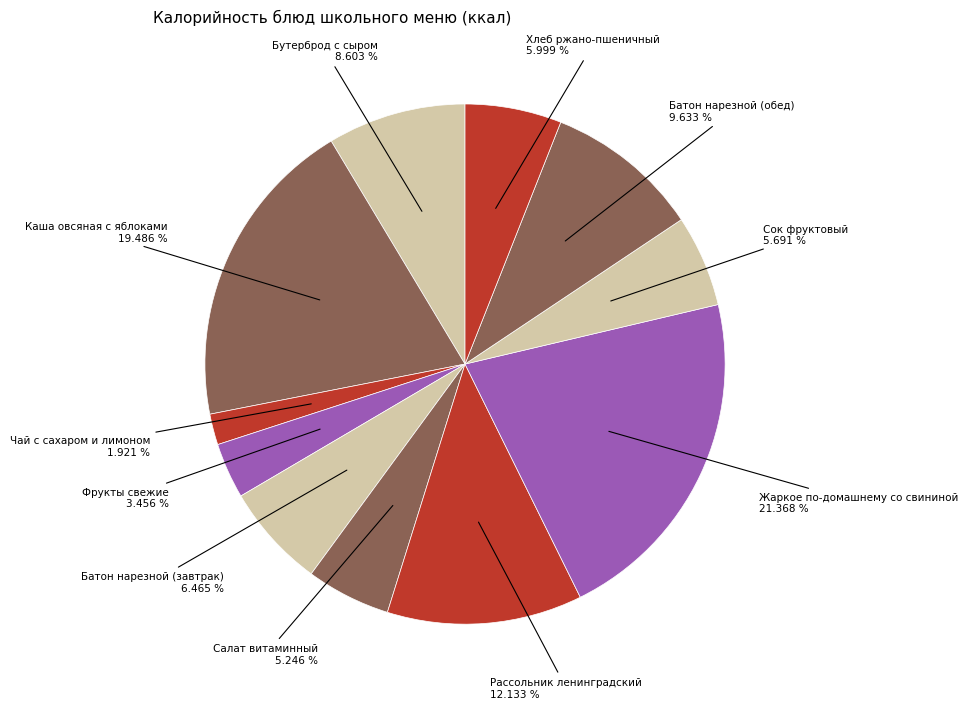

Is there a majority slice in this chart?

No